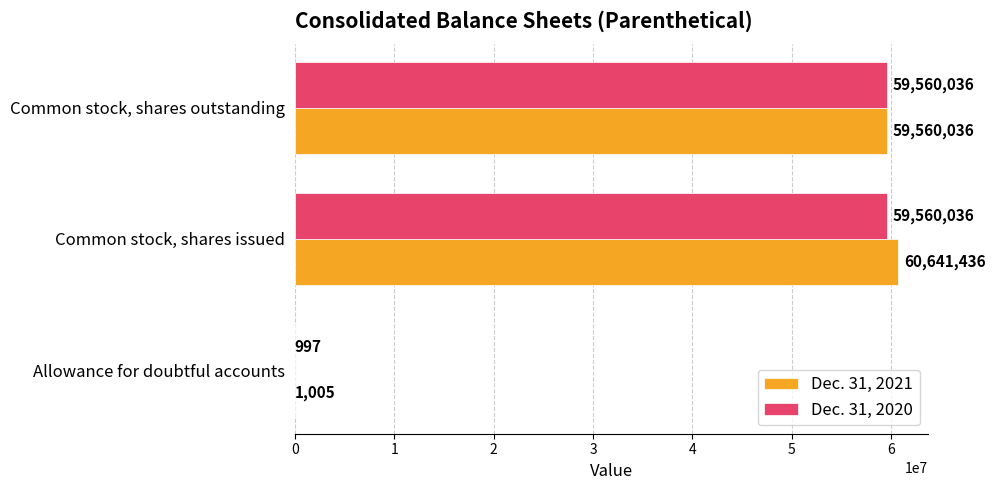

What are all the series names shown in the legend?

Dec. 31, 2021, Dec. 31, 2020